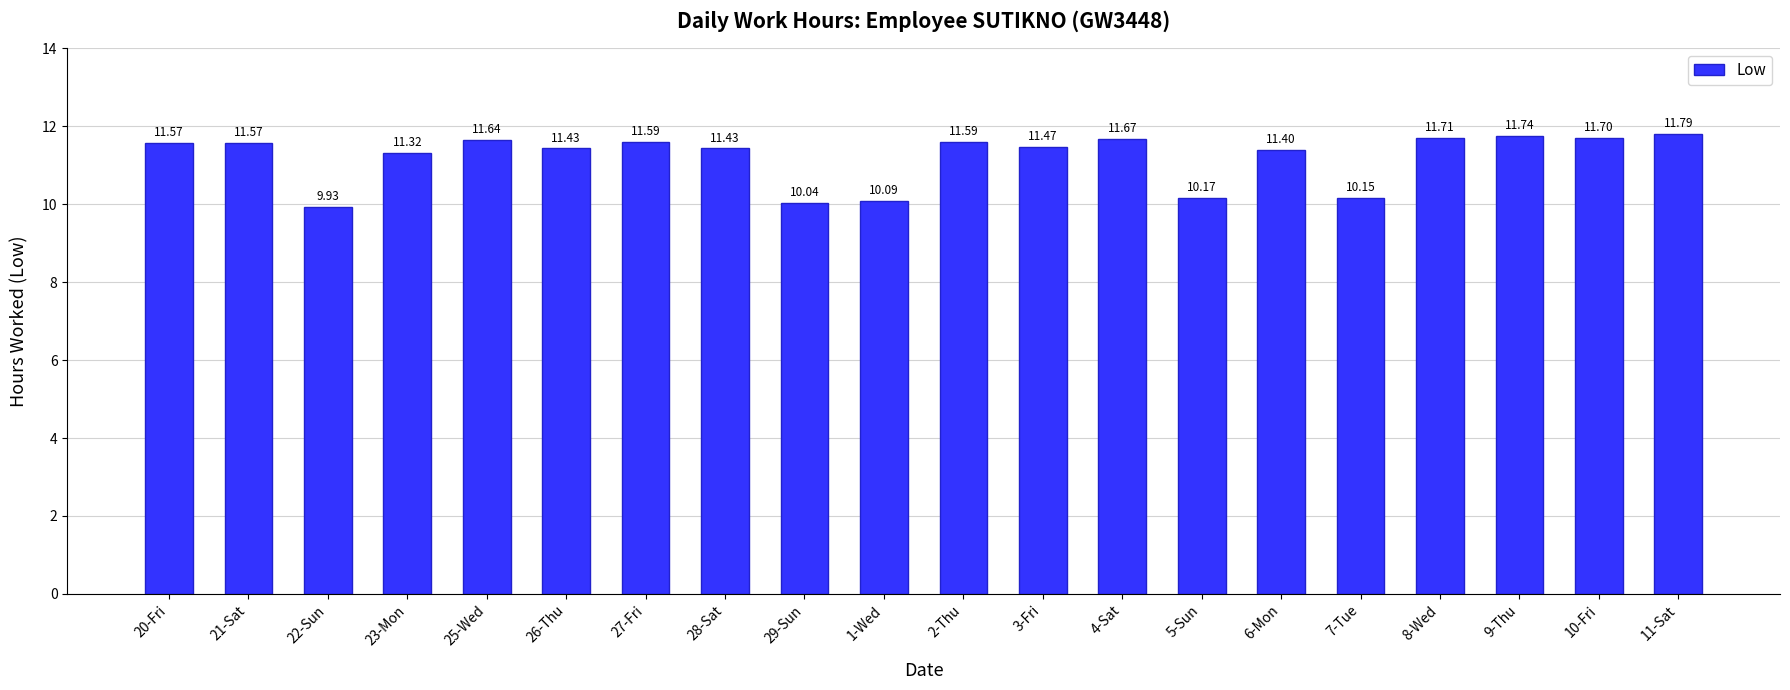

How many bars are there in total?

20